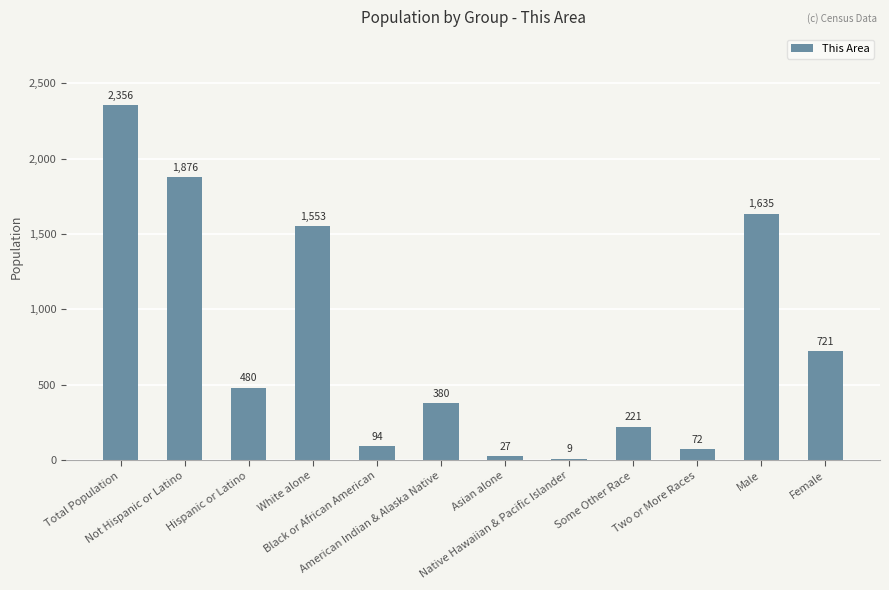

The value at Two or More Races is 72. True or false?

True